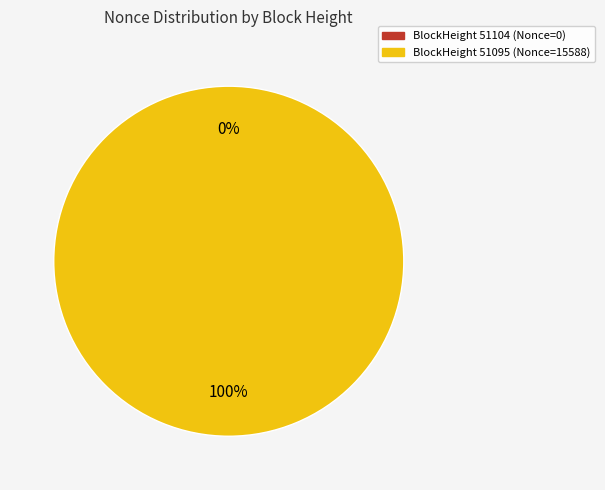

Does 51095 account for over 50% of the chart?

Yes